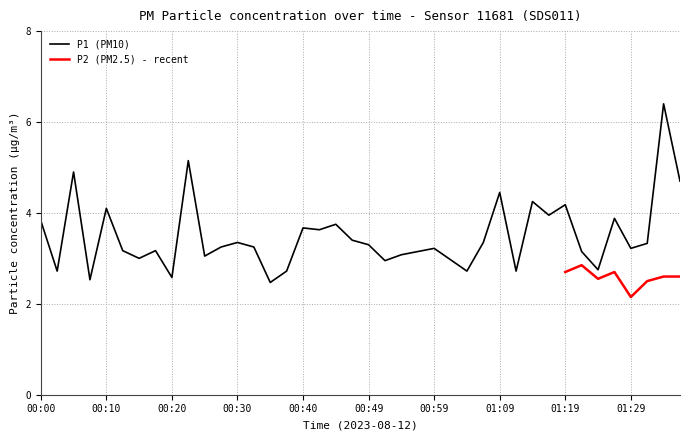

Is it true that the value at 00:59 is 5.7?

False